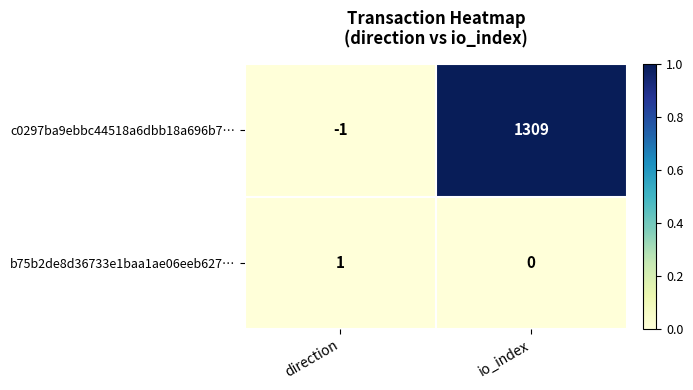

At how many categories does at least one series exceed 0?

2